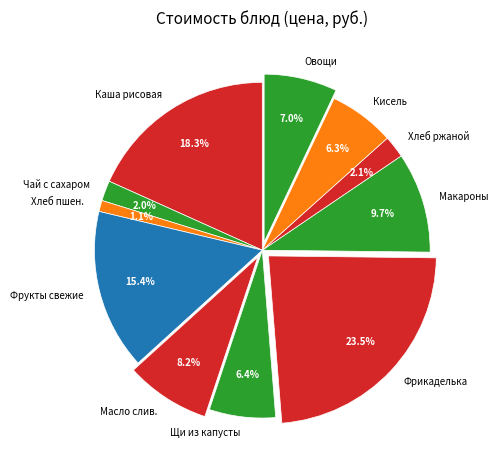

How many slices are in this pie chart?

11